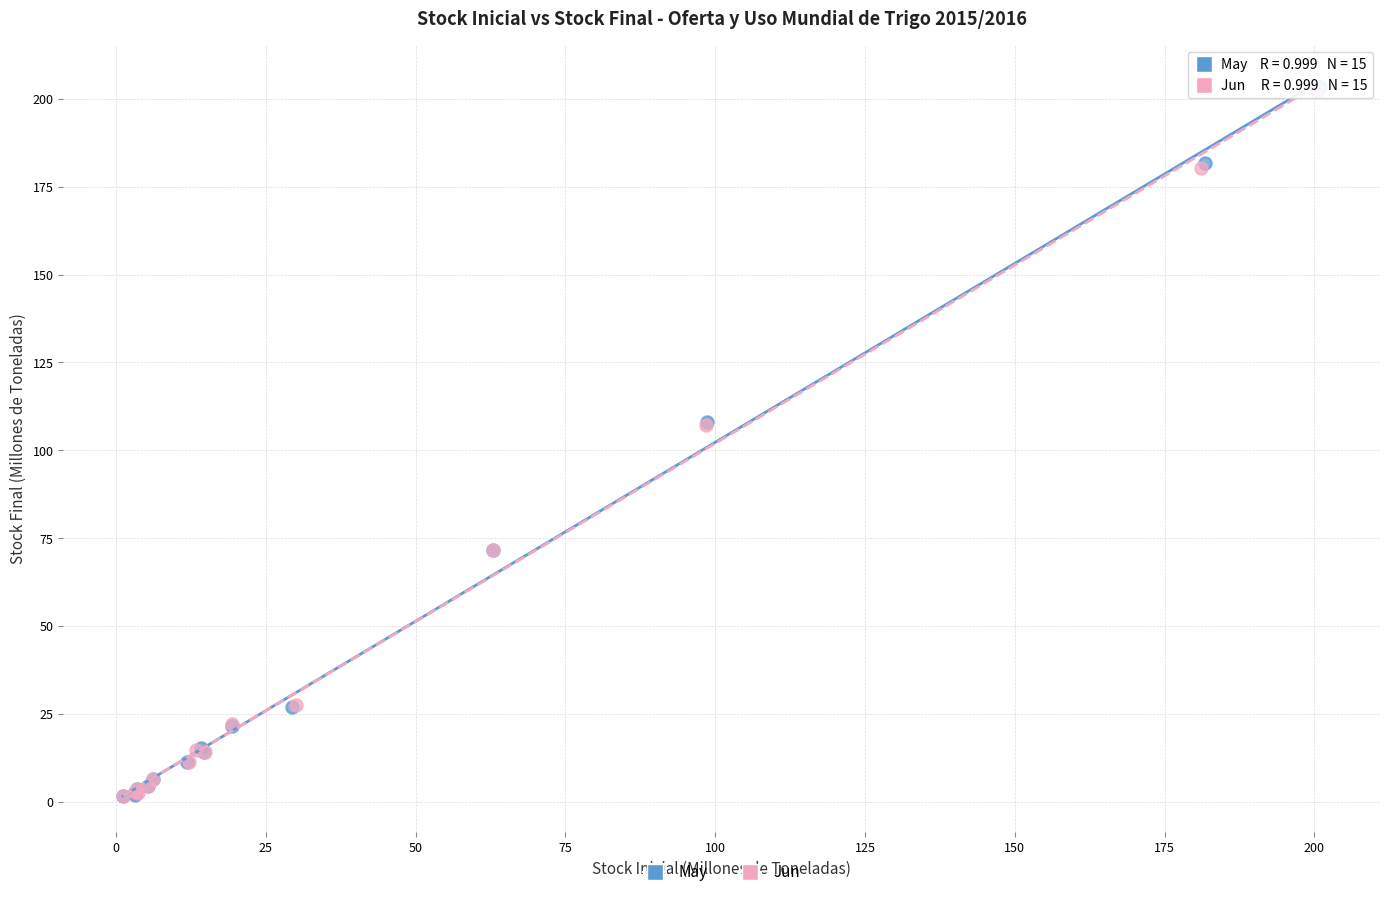

Which series has the largest Y range (max minus min)?

May